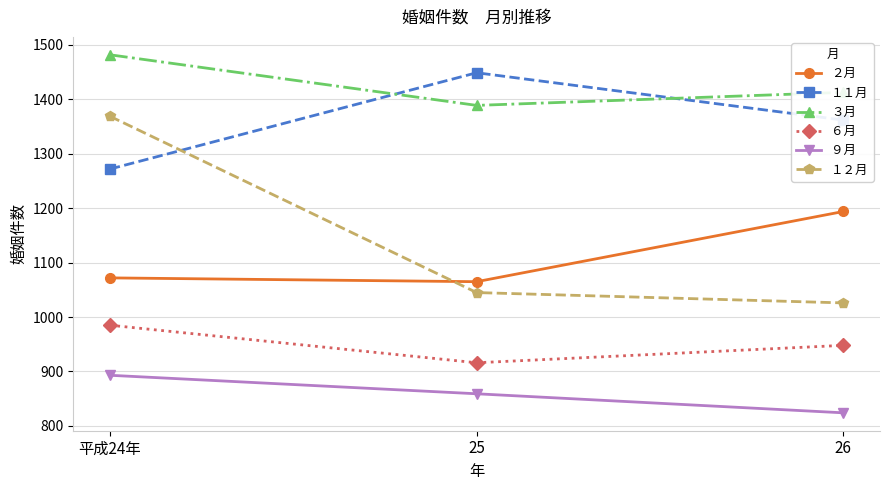

How many values in the １１月 series are below 1362?

1